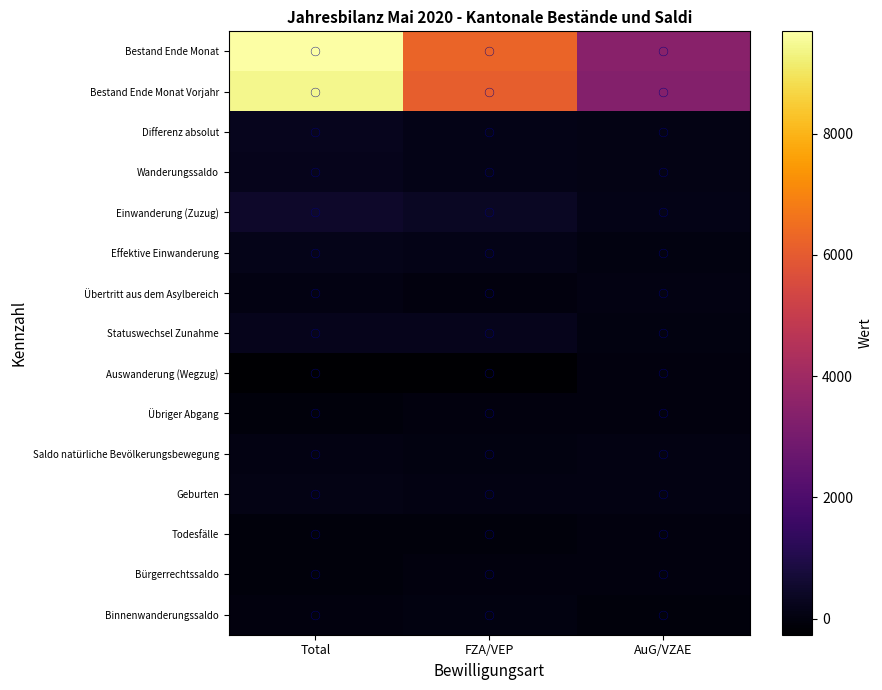

At how many categories does at least one series exceed 9005?

1